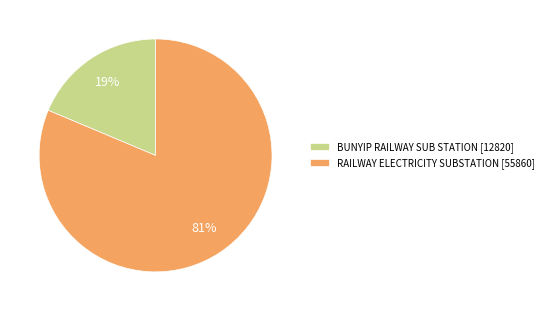

What percentage is the RAILWAY ELECTRICITY SUBSTATION slice, to the nearest percent?

81%